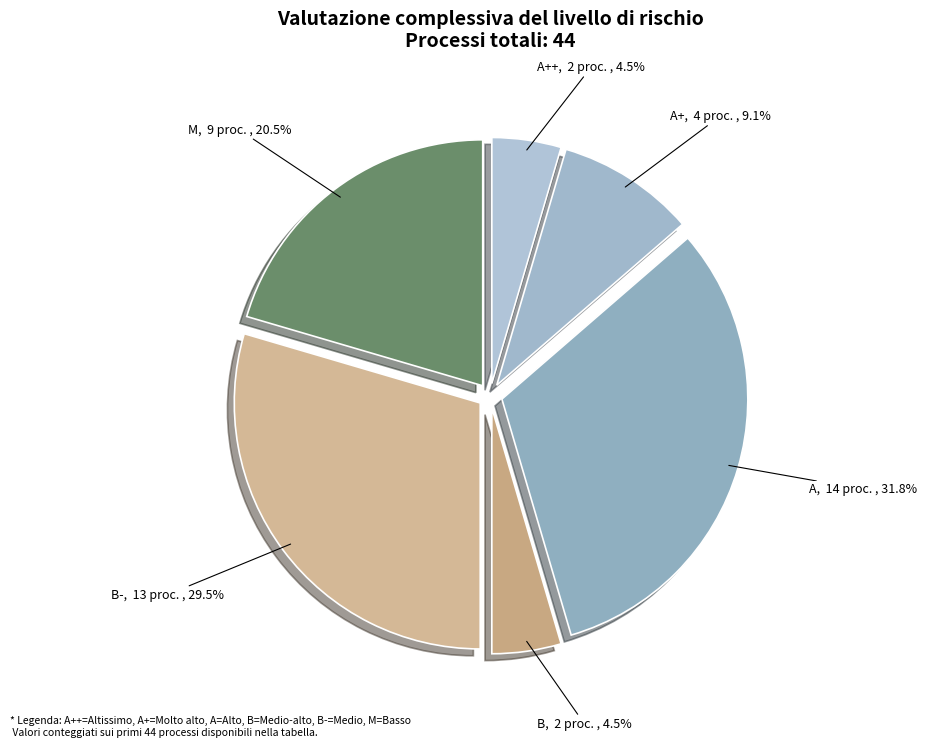

Combined, what portion of the pie is A+ and B?

13.6%